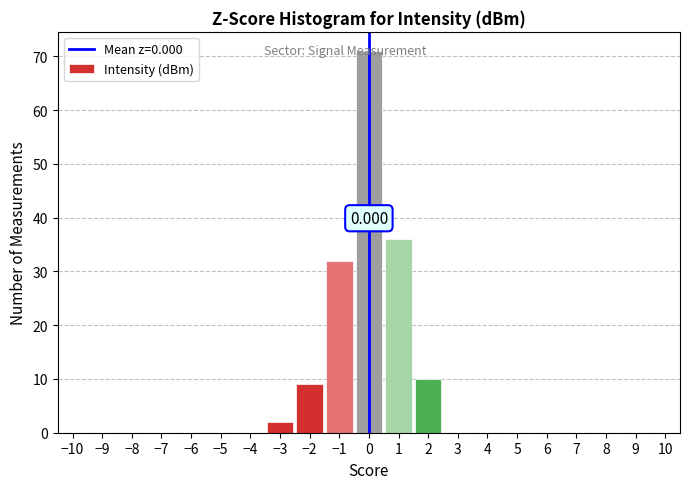

Over which range of the x-axis is the bar tallest?

-0.5 to 0.5